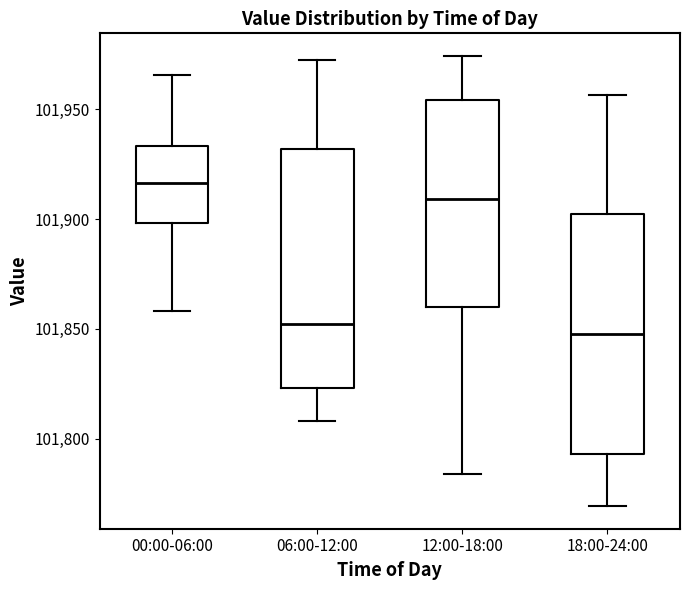

Reading left to right, read every box against the y-axis: the position of its median line, the range the box covers, and the ends of its whiskers. The values are not printed on the chart, so give them approximately, as read against the axis.

00:00-06:00: median 101915, box 101900 to 101935, whiskers 101860 to 101965
06:00-12:00: median 101850, box 101825 to 101930, whiskers 101810 to 101970
12:00-18:00: median 101910, box 101860 to 101955, whiskers 101785 to 101975
18:00-24:00: median 101850, box 101795 to 101900, whiskers 101770 to 101955